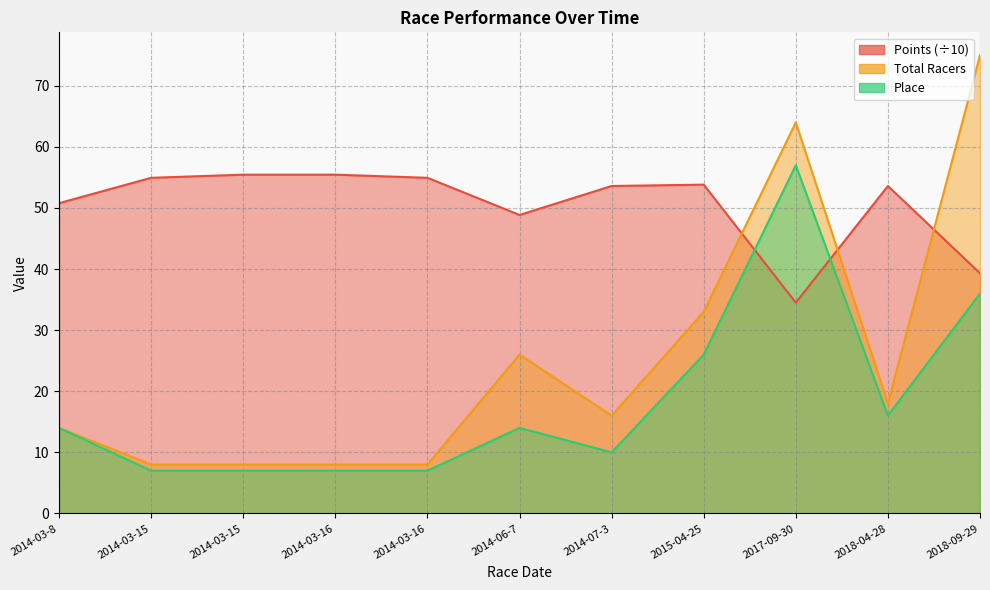

Which series has the largest total across all categories?

Points